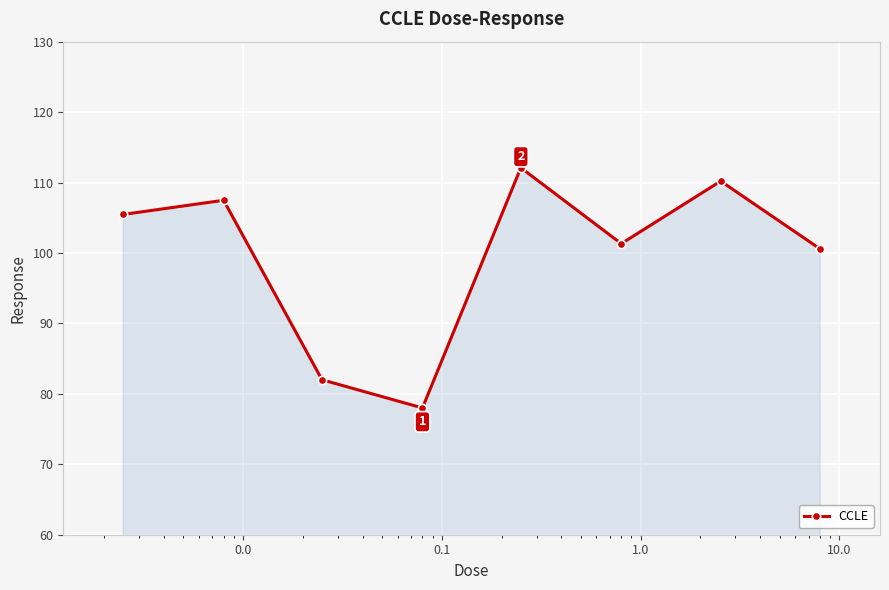

What is the greatest value displayed?

112.1